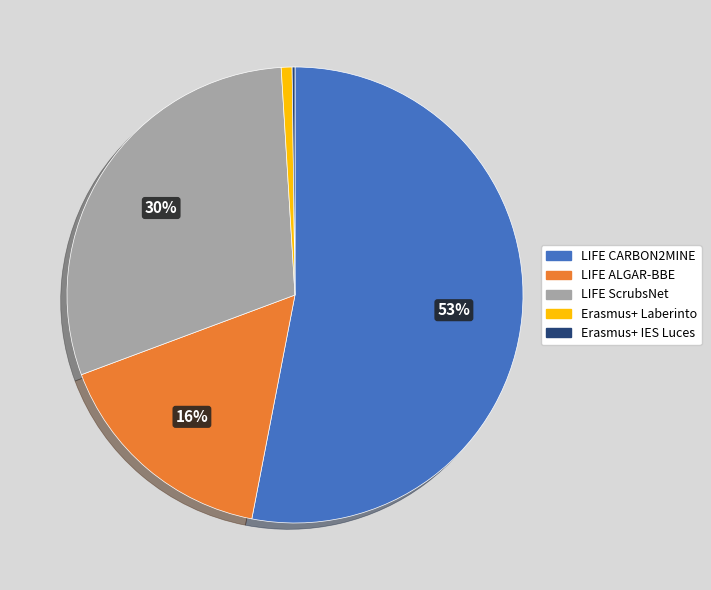

Do LIFE CARBON2MINE and LIFE ALGAR-BBE together represent more than half of the pie?

Yes